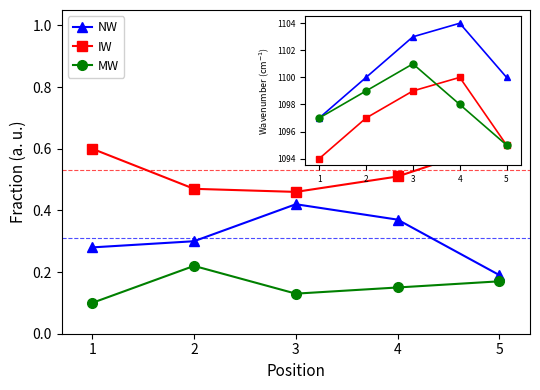

At 4, list the series in order from smallest to largest.

MW, NW, IW